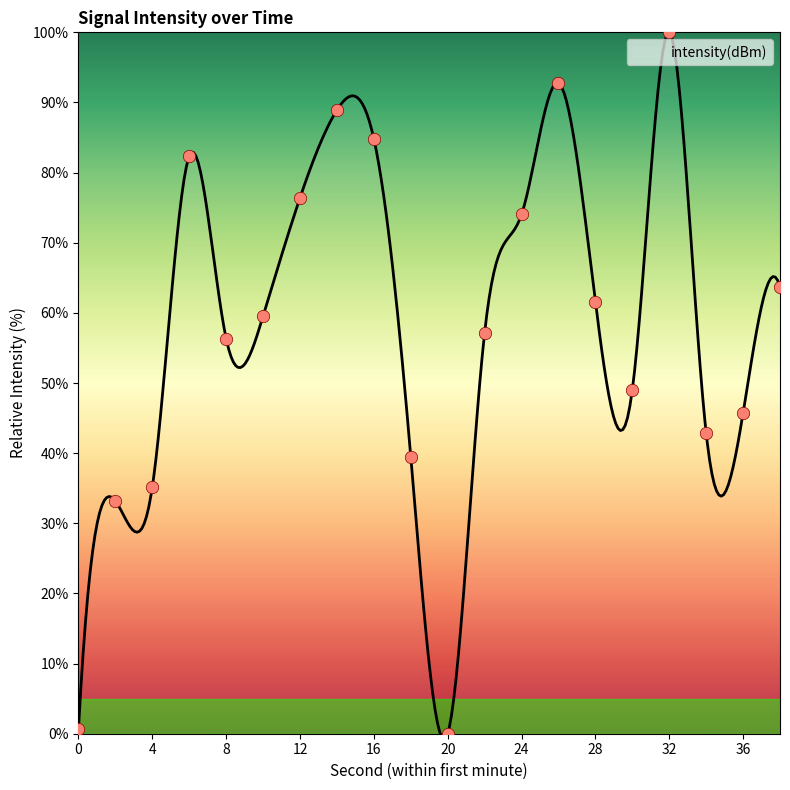

Which has a higher value, 34 or 30?

30